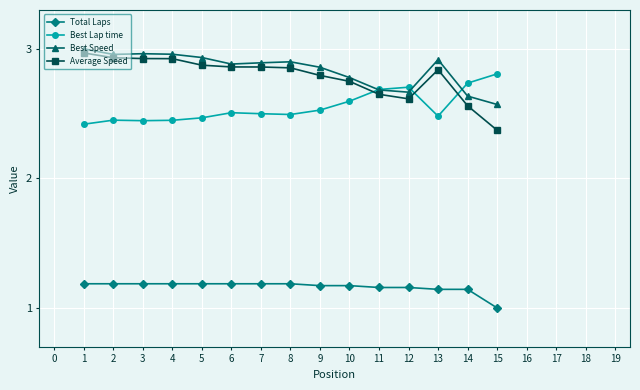

Is it true that Average Speed equals 2.9 at 4?

True